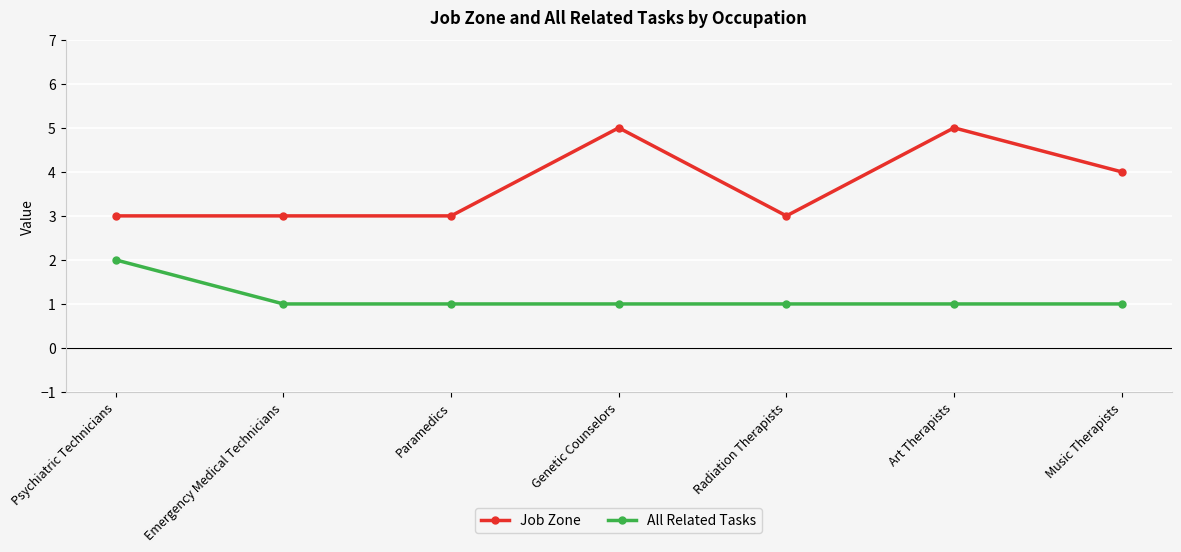

The value of Job Zone at Art Therapists is 9. True or false?

False